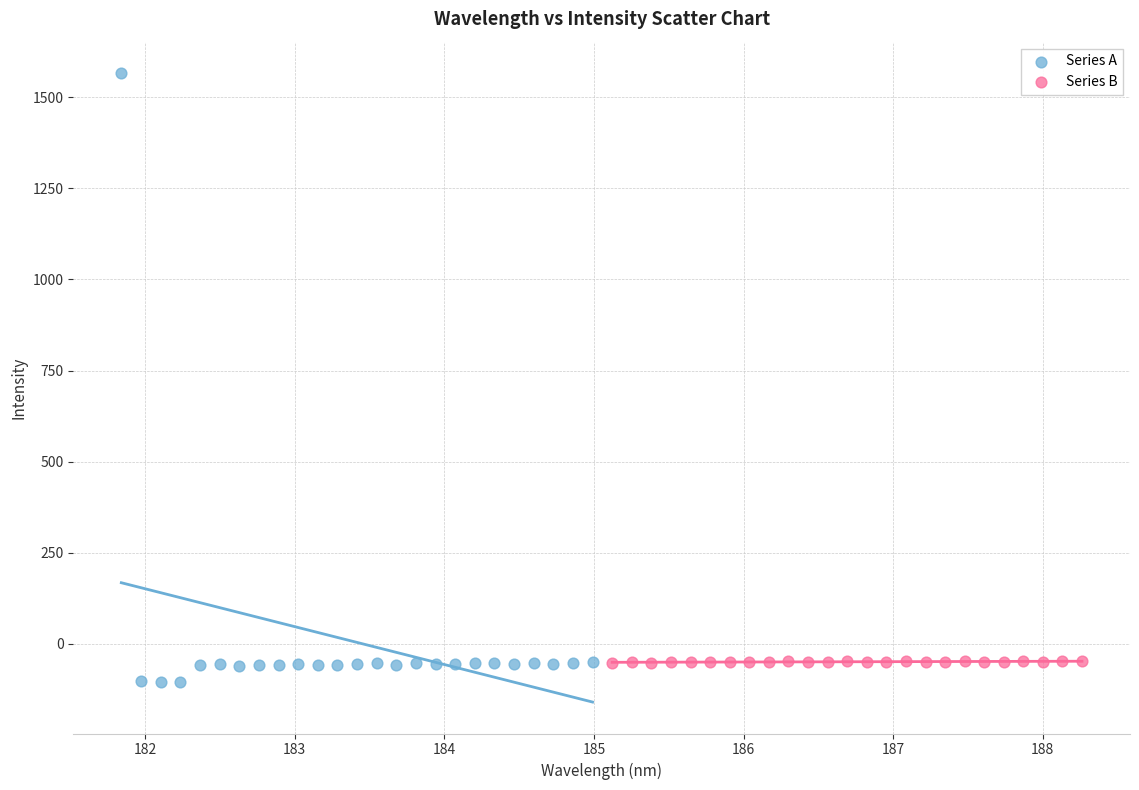

Which series reaches the maximum Y coordinate?

Series A